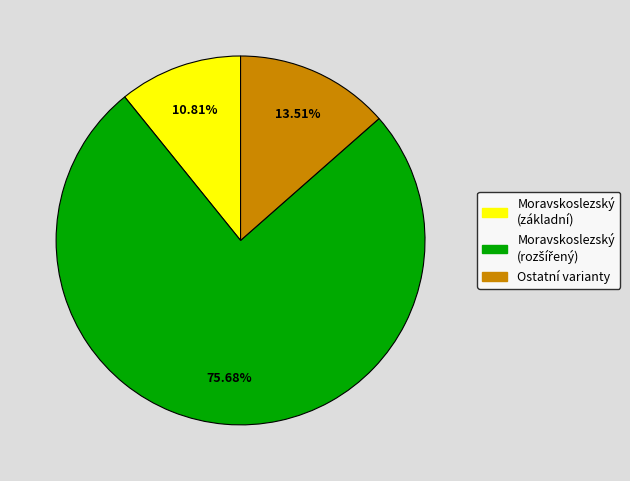

Is there any slice that represents more than half of the pie?

Yes